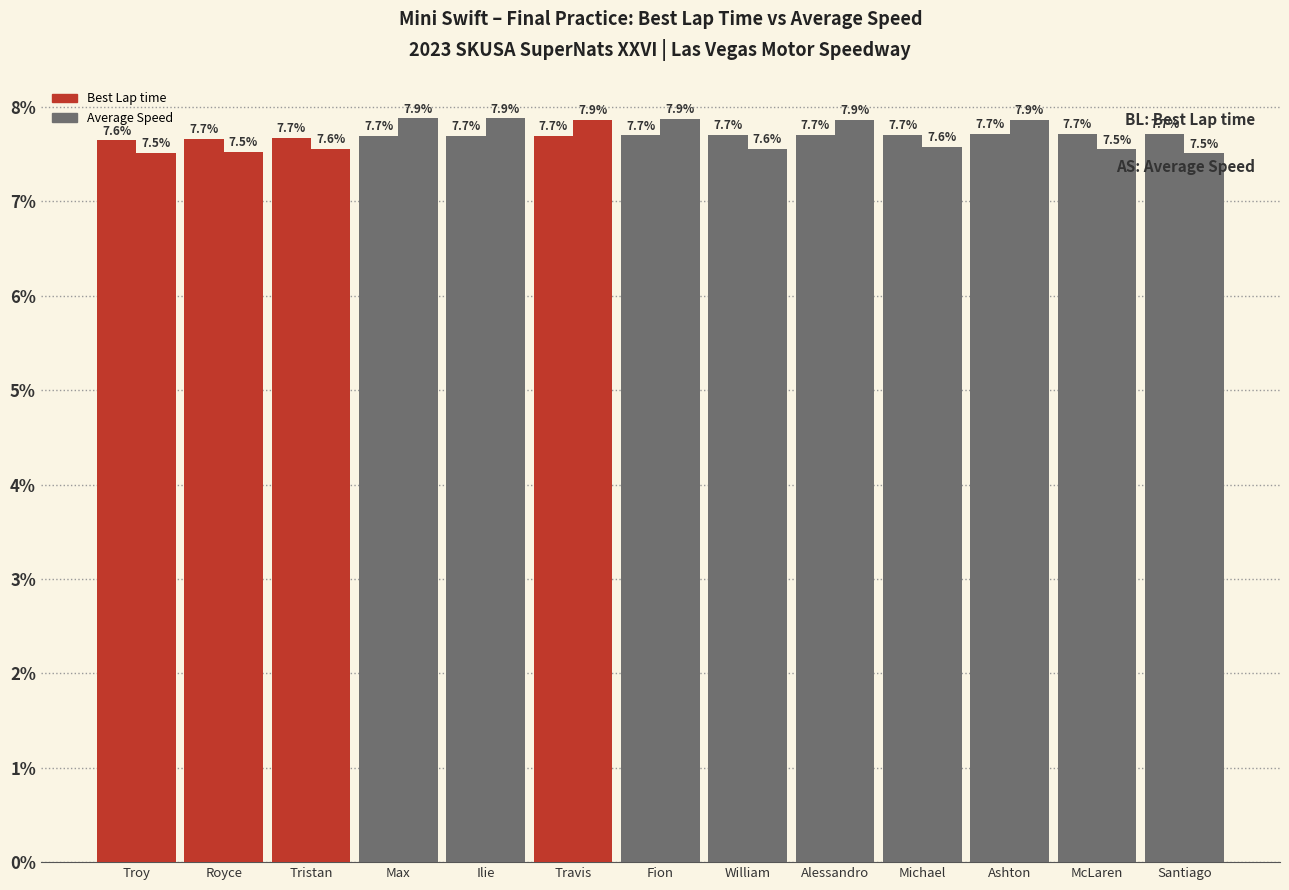

The value of Average Speed at William is 7.6. True or false?

True